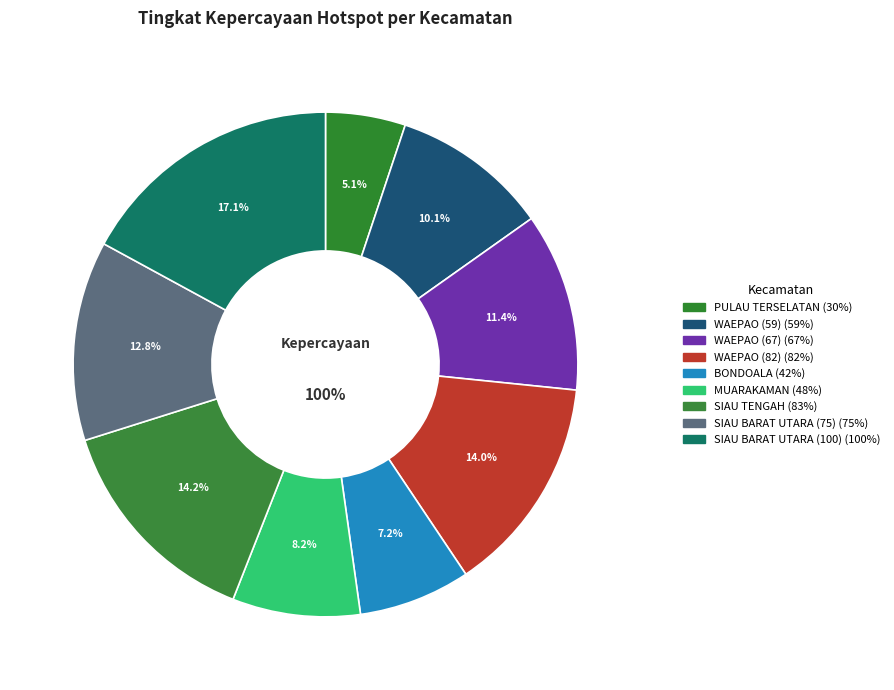

Rank the categories by value from highest to lowest.

SIAU BARAT UTARA (100), SIAU TENGAH, WAEPAO (82), SIAU BARAT UTARA (75), WAEPAO (67), WAEPAO (59), MUARAKAMAN, BONDOALA, PULAU TERSELATAN